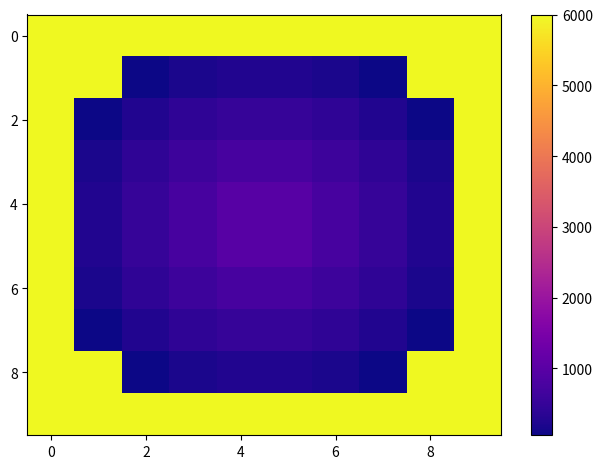

At how many categories does at least one series exceed 1372?

10